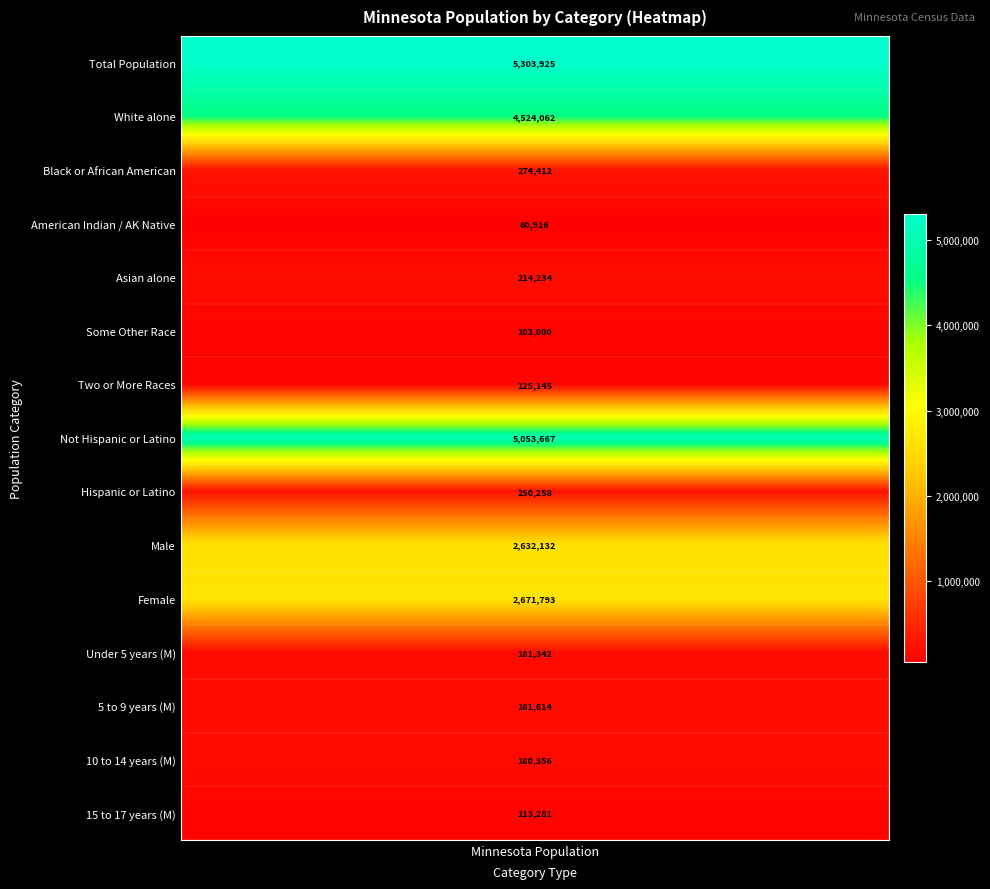

Read the 10 to 14 years (M) value at 0.

180356